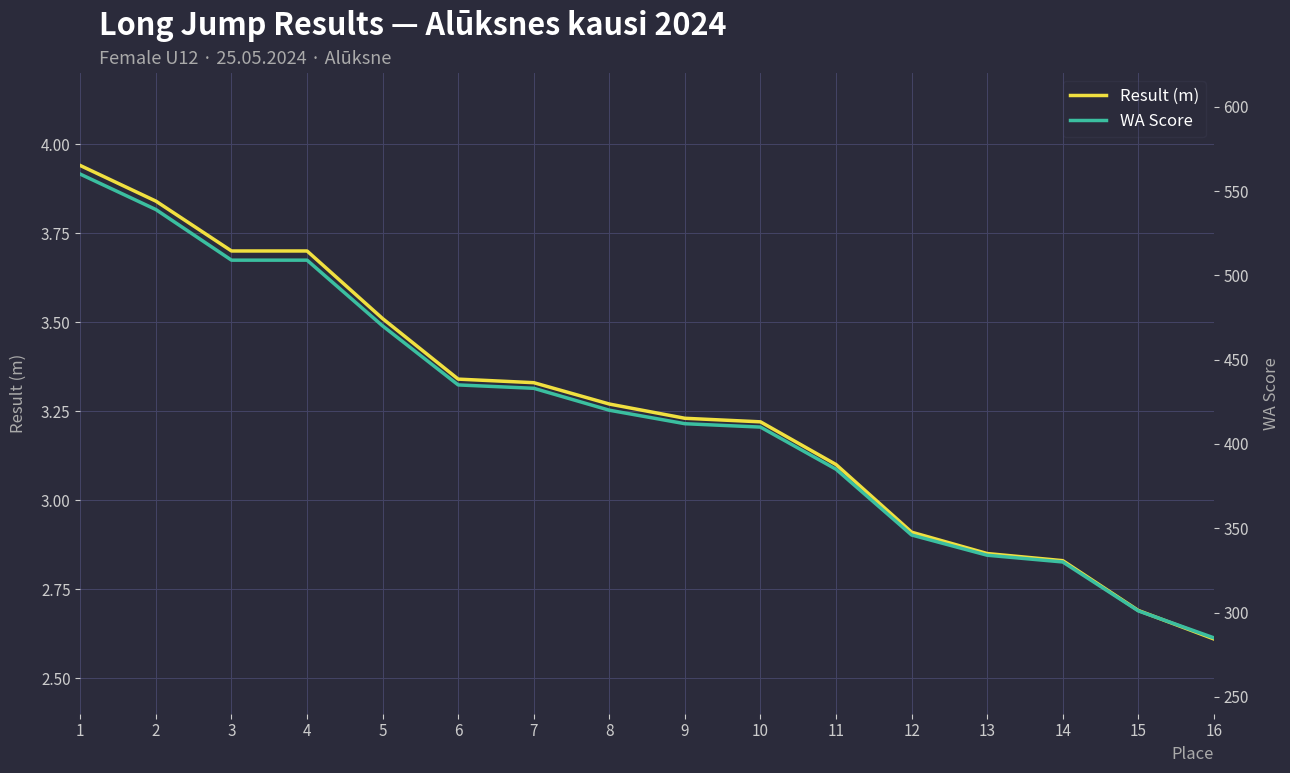

Which series has the largest range (max minus min)?

WA Score